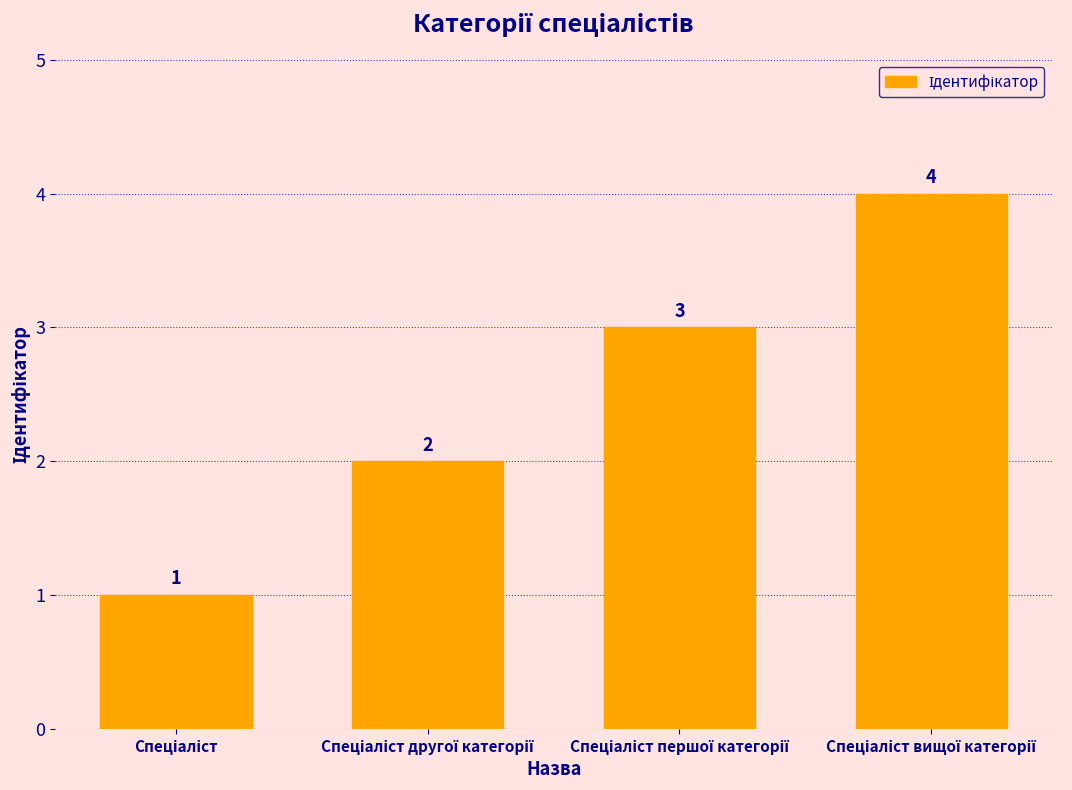

Does the chart contain any negative values?

No